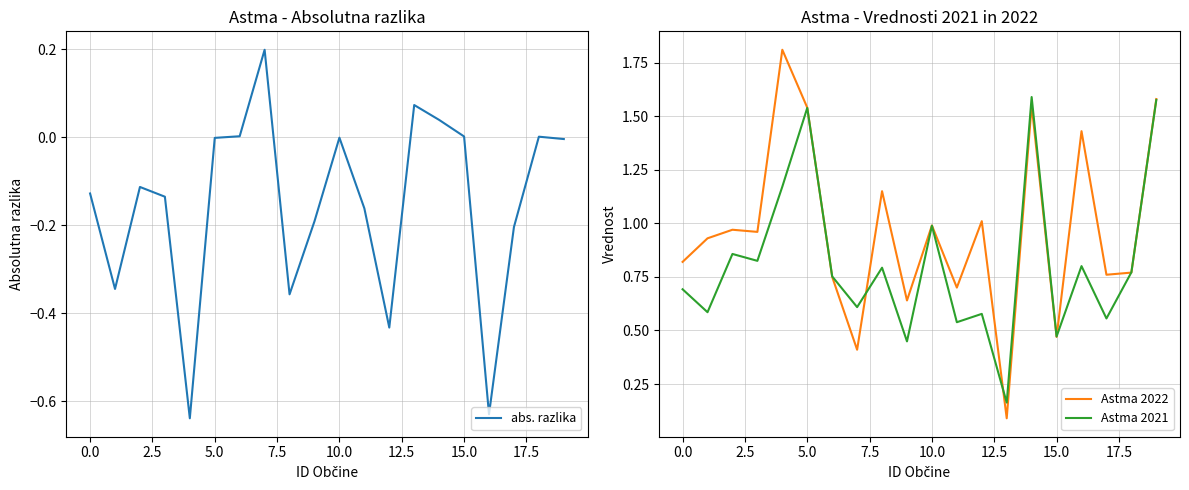

True or false: Astma 2022 and Astma 2021 cross at least once.

True